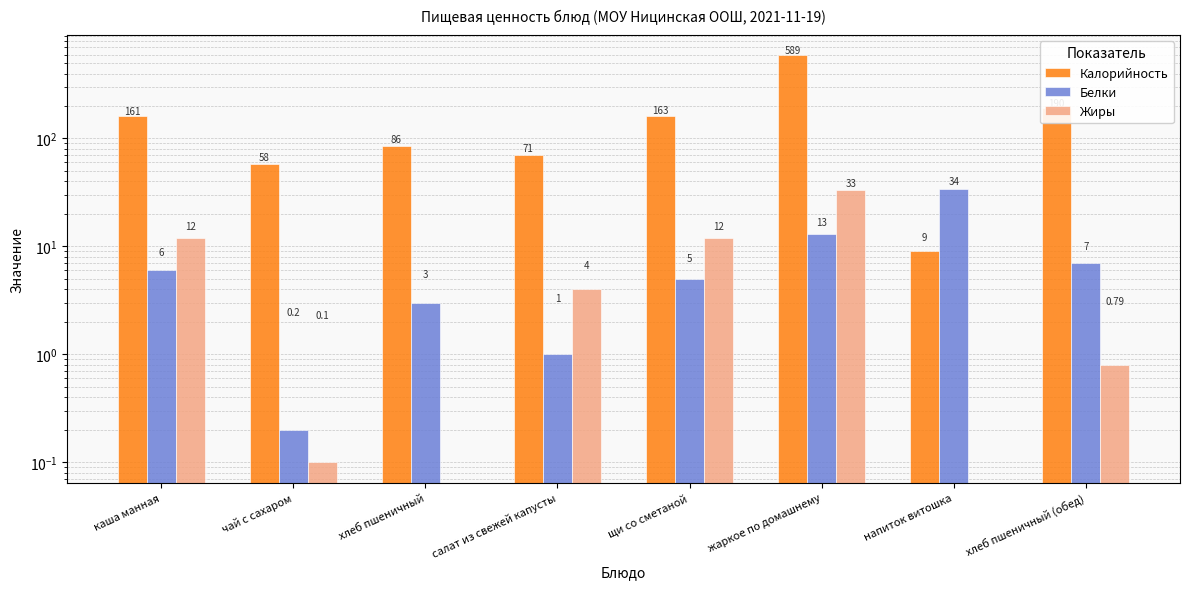

Are the bars horizontal?

No